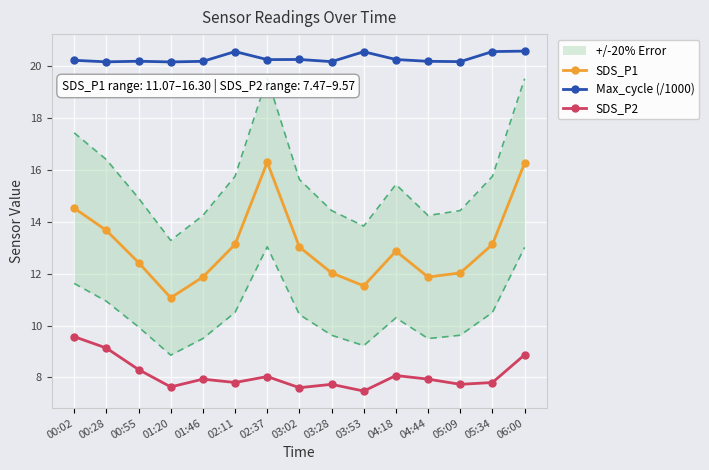

In SDS_P1, how many points are lower than both neighbors (excluding endpoints)?

3